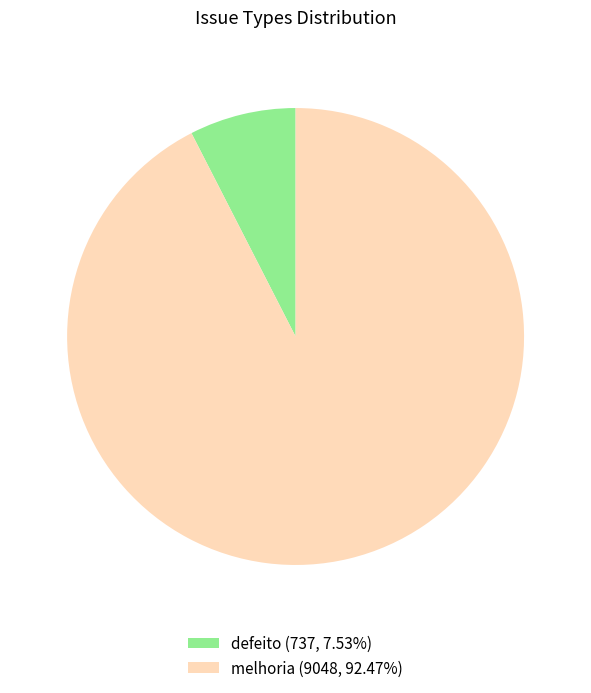

Approximately how many times larger is the value at melhoria (9048, 92.47%) compared to defeito (737, 7.53%)?

12.3